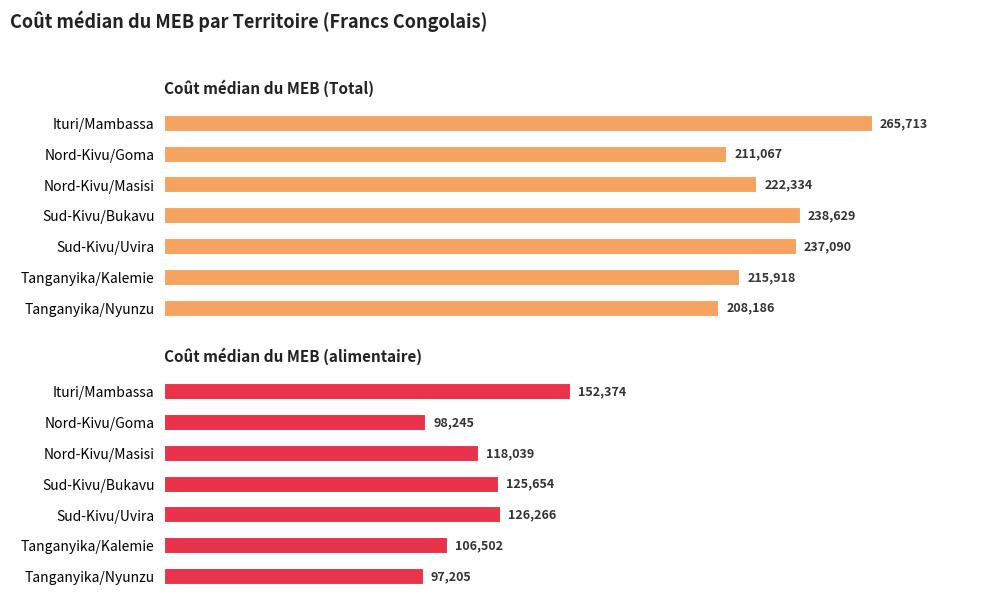

Reading left to right, list all the values displayed in this chart.

Coût médian du MEB (Total): 265713.4	211067.1	222333.5	238628.6	237089.5	215918.1	208185.8
Coût médian du MEB (alimentaire): 152374.5	98245.1	118038.8	125654.4	126266.4	106501.6	97204.8